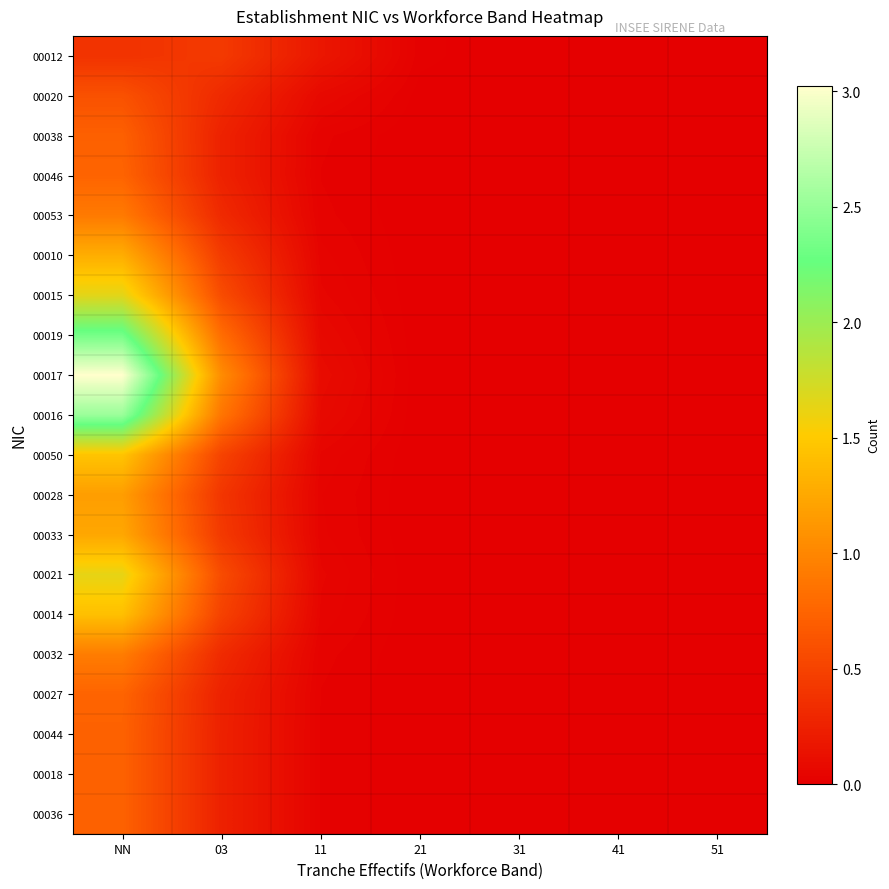

Reading left to right, transcribe all the data shown in this chart.

00012: NN=0.4	03=0.4	11=0.2	21=0.0	31=0.0	41=0.0	51=0.0
00020: NN=0.6	03=0.3	11=0.1	21=0.0	31=0.0	41=0.0	51=0.0
00038: NN=0.7	03=0.3	11=0.0	21=0.0	31=0.0	41=0.0	51=0.0
00046: NN=0.7	03=0.3	11=0.0	21=0.0	31=0.0	41=0.0	51=0.0
00053: NN=0.9	03=0.3	11=0.0	21=0.0	31=0.0	41=0.0	51=0.0
00010: NN=1.3	03=0.4	11=0.0	21=0.0	31=0.0	41=0.0	51=0.0
00015: NN=1.7	03=0.6	11=0.1	21=0.0	31=0.0	41=0.0	51=0.0
00019: NN=2.3	03=0.8	11=0.1	21=0.0	31=0.0	41=0.0	51=0.0
00017: NN=3.0	03=1.0	11=0.1	21=0.0	31=0.0	41=0.0	51=0.0
00016: NN=2.5	03=0.9	11=0.1	21=0.0	31=0.0	41=0.0	51=0.0
00050: NN=1.5	03=0.5	11=0.0	21=0.0	31=0.0	41=0.0	51=0.0
00028: NN=1.2	03=0.4	11=0.0	21=0.0	31=0.0	41=0.0	51=0.0
00033: NN=1.2	03=0.4	11=0.0	21=0.0	31=0.0	41=0.0	51=0.0
00021: NN=1.6	03=0.6	11=0.1	21=0.0	31=0.0	41=0.0	51=0.0
00014: NN=1.4	03=0.5	11=0.0	21=0.0	31=0.0	41=0.0	51=0.0
00032: NN=0.9	03=0.3	11=0.0	21=0.0	31=0.0	41=0.0	51=0.0
00027: NN=0.7	03=0.3	11=0.0	21=0.0	31=0.0	41=0.0	51=0.0
00044: NN=0.7	03=0.3	11=0.0	21=0.0	31=0.0	41=0.0	51=0.0
00018: NN=0.7	03=0.3	11=0.0	21=0.0	31=0.0	41=0.0	51=0.0
00036: NN=0.7	03=0.3	11=0.0	21=0.0	31=0.0	41=0.0	51=0.0